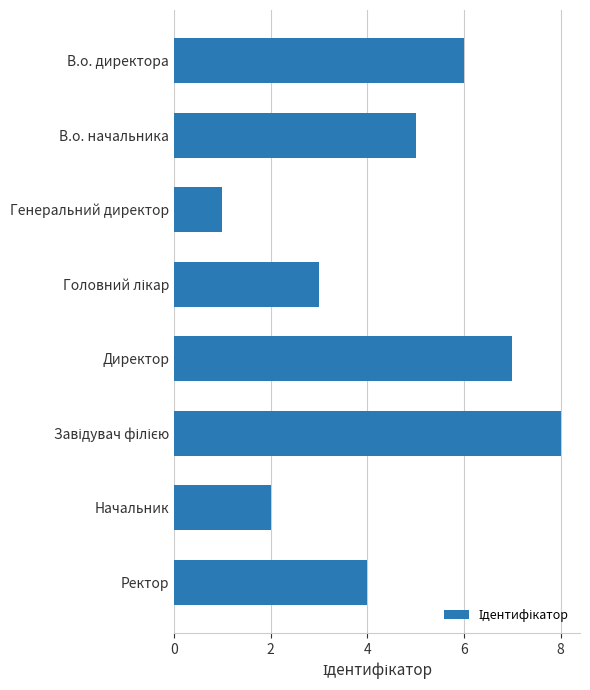

Approximately how many times larger is the value at Директор compared to В.о. начальника?

1.4